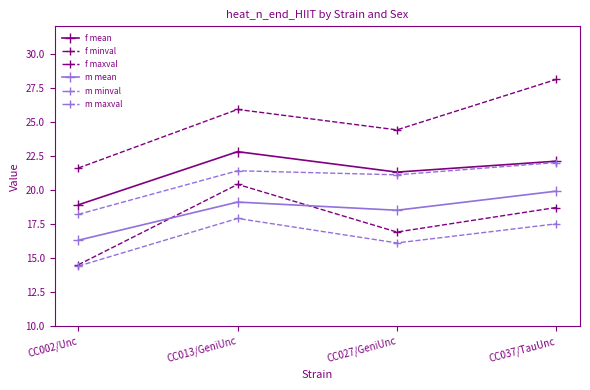

At which category is the sum across all series the highest?

CC037/TauUnc